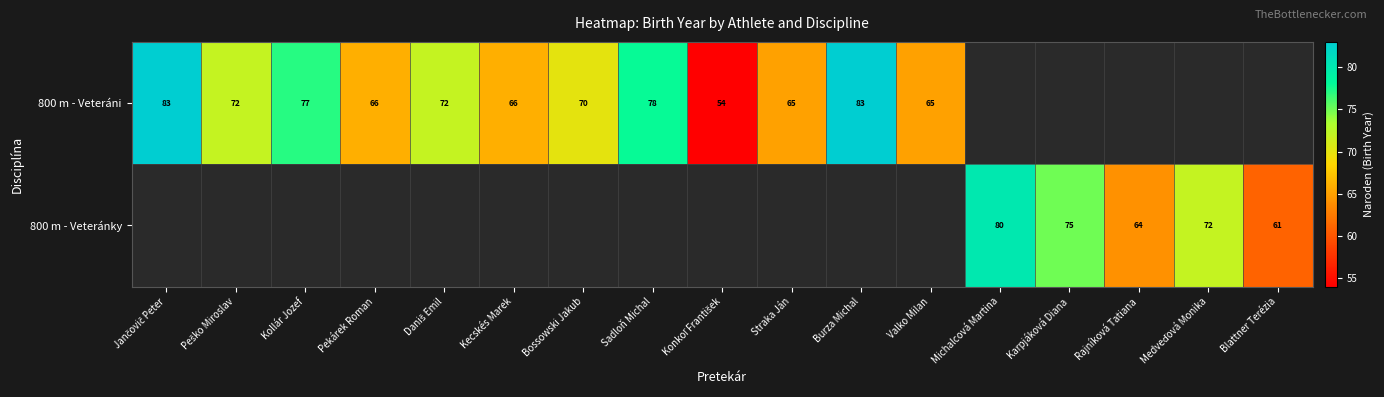

Is it true that 800 m - Veteráni equals 146 at Burza Michal?

False